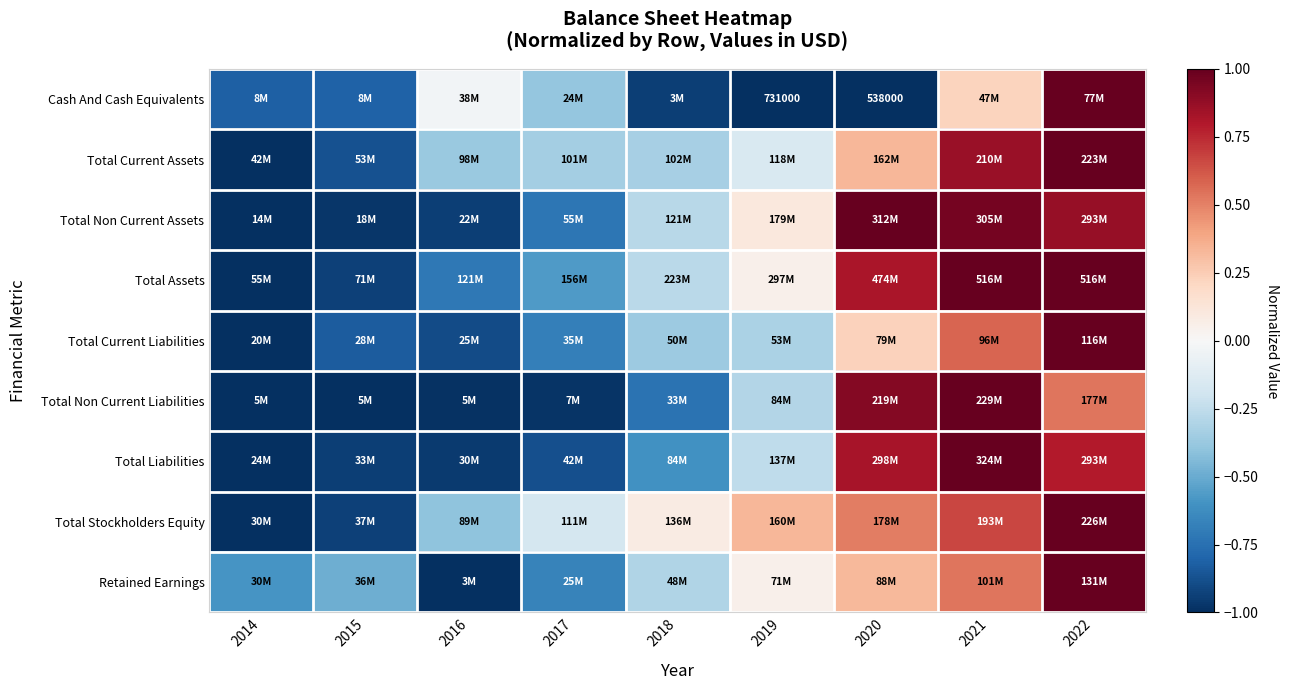

The value of Total Stockholders Equity at 2022 is 0.5. True or false?

False